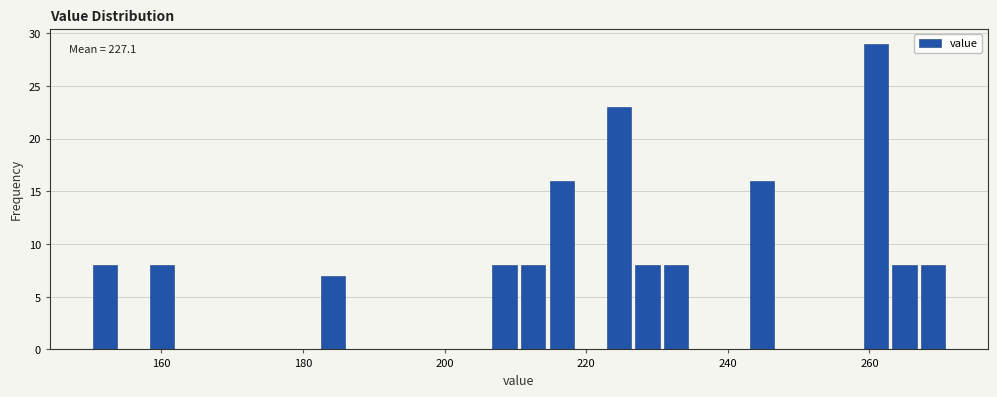

Read against the x-axis, roughly where is the centre of the tallest bar?

260